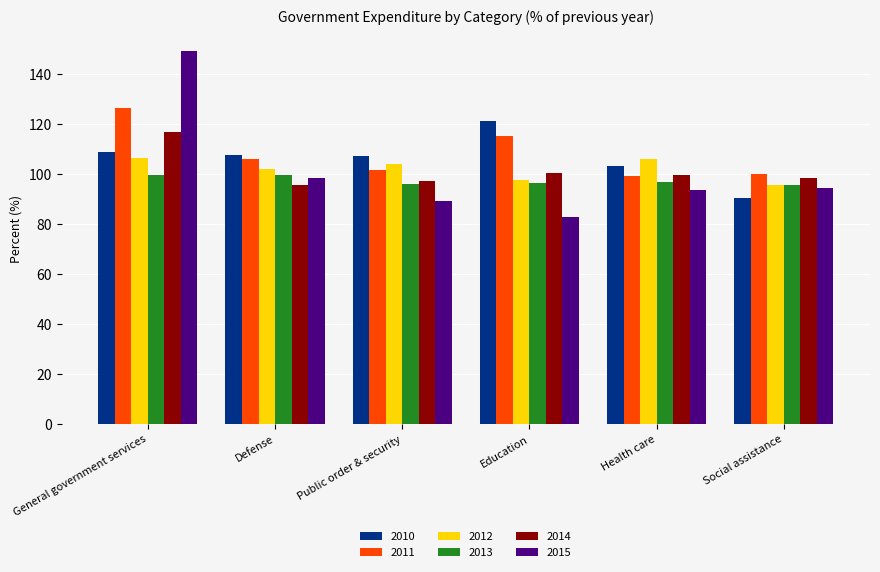

What is the value of the 2013 bar at the 6th from the left?

95.8